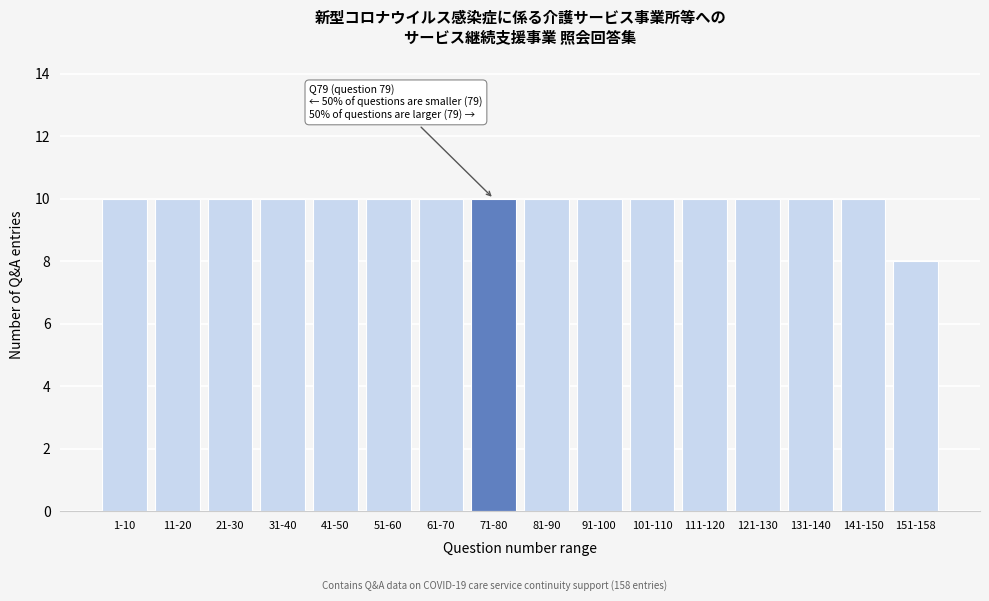

Reading right to left, what are all the values shown in this chart?

8	10	10	10	10	10	10	10	10	10	10	10	10	10	10	10